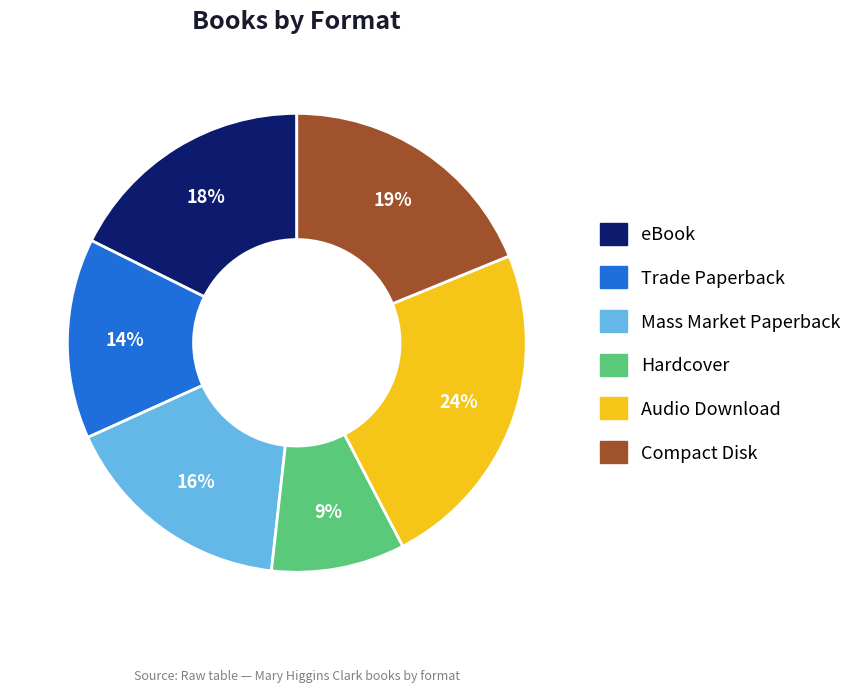

True or false: Hardcover accounts for 9% of the total.

True